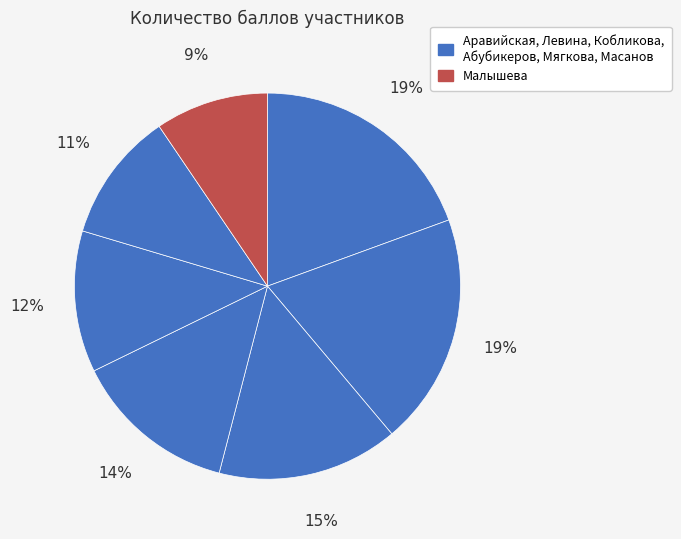

What is the smallest slice in the pie chart?

Малышева